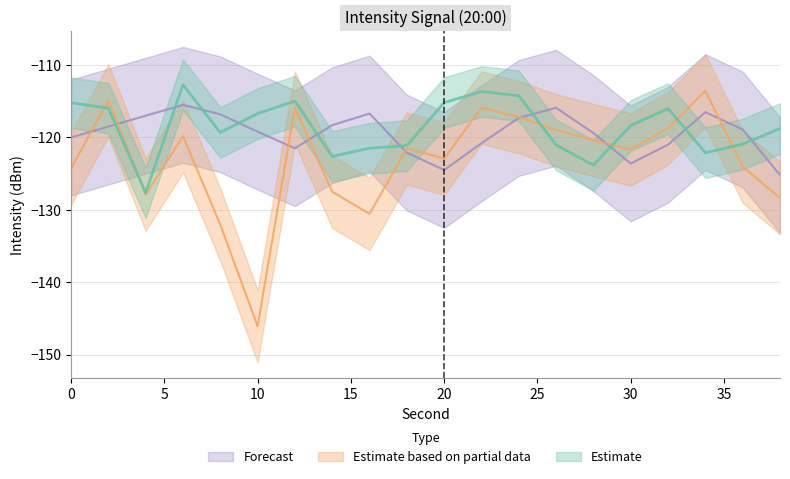

Read the Estimate value at 28.

-123.8